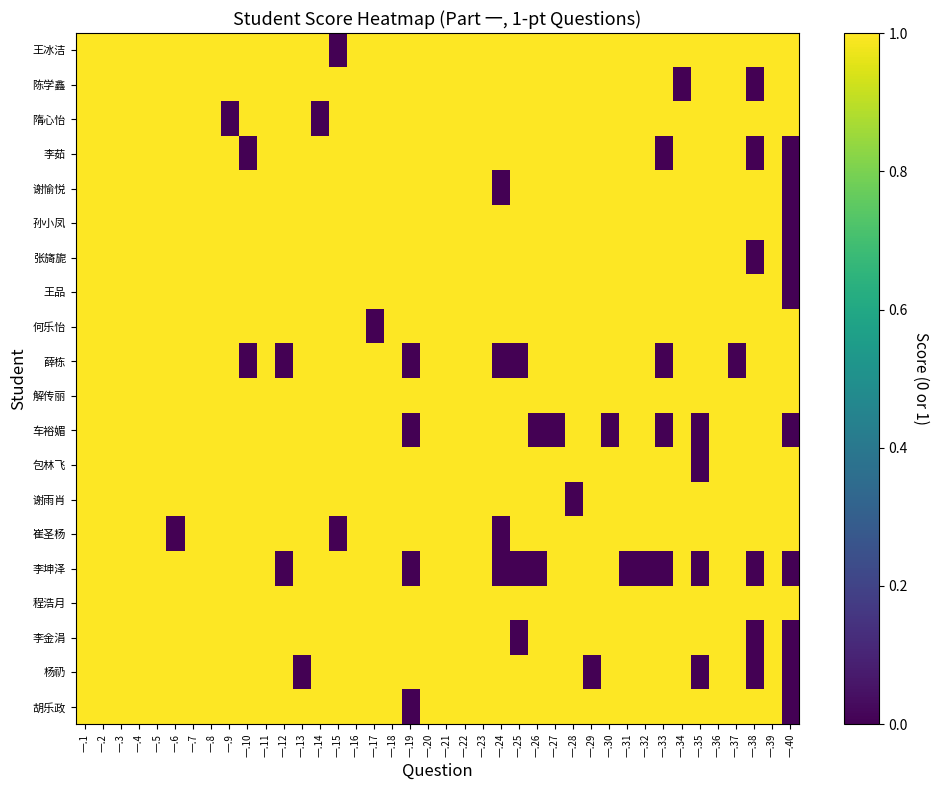

At how many categories does at least one series exceed 0?

40